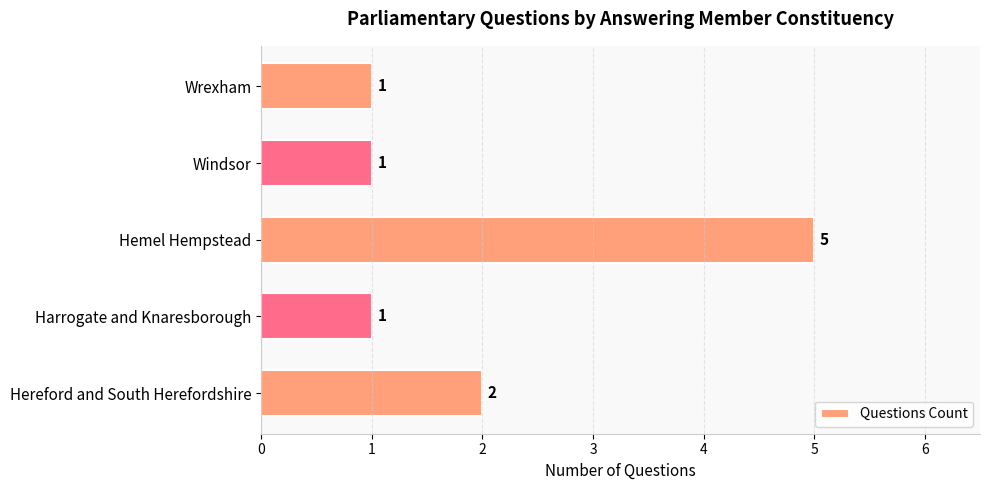

Count the values in the range 1 to 2.

4